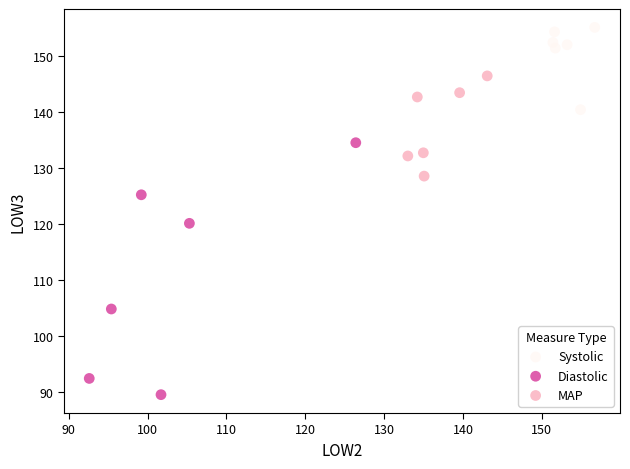

Which series contains the highest Y value?

Systolic